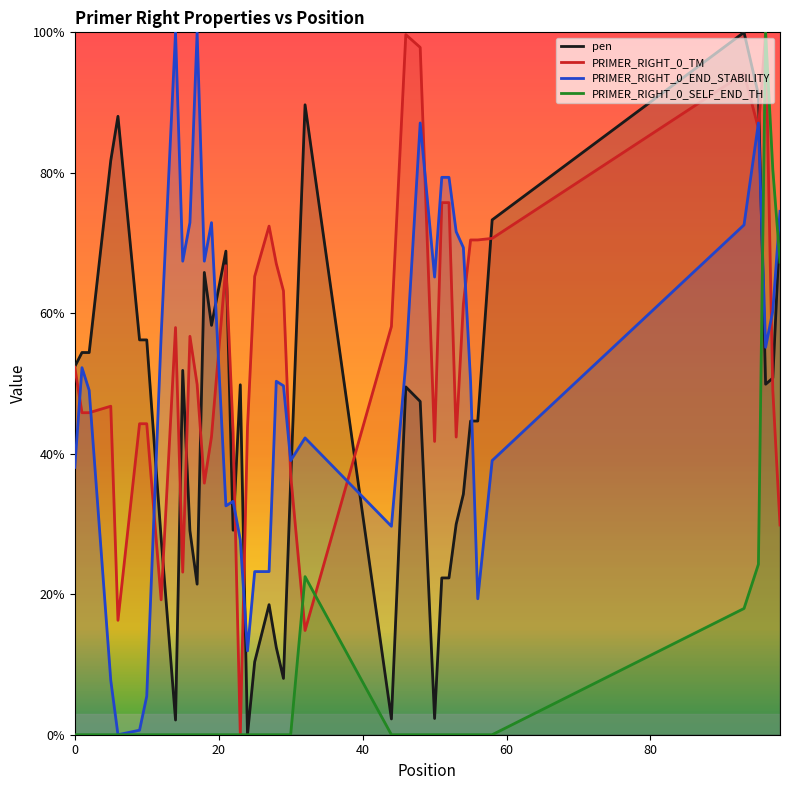

What is the highest value of the PRIMER_RIGHT_0_END_STABILITY series?

100.0